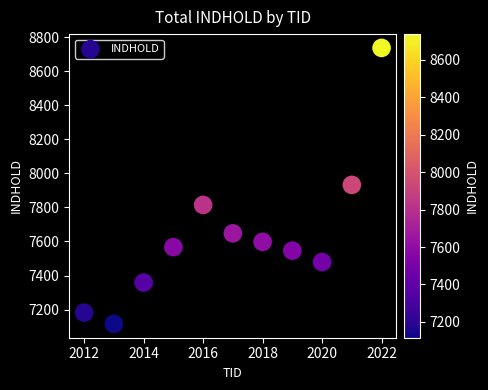

What is the average X value?

2017.0